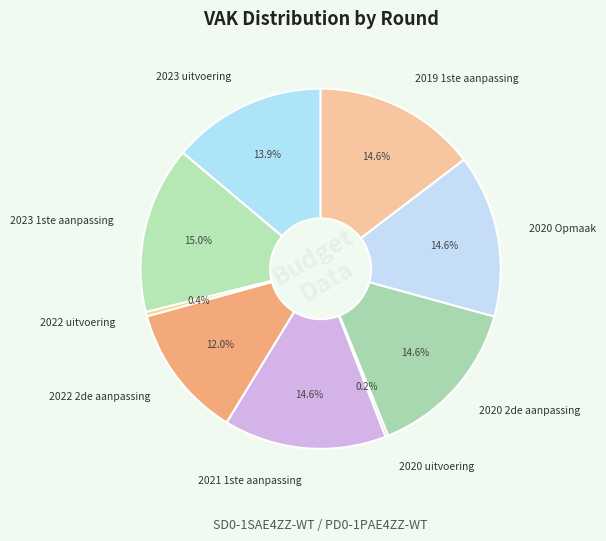

Combined, do 2023 uitvoering and 2022 uitvoering account for over 50%?

No